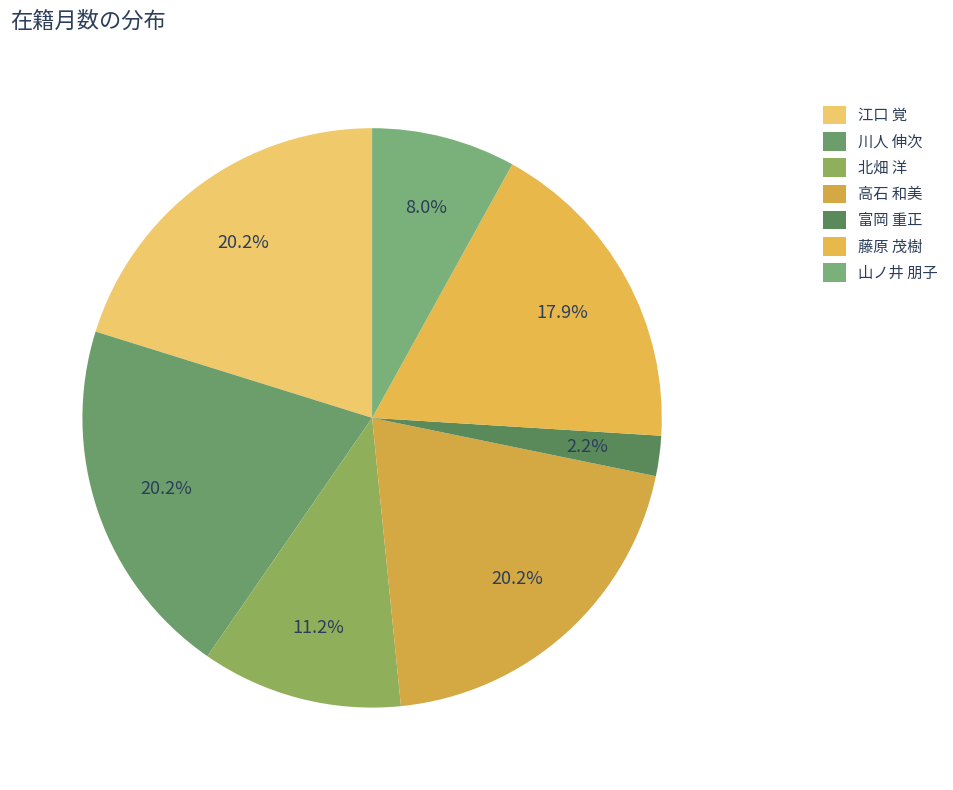

Approximately how many times larger is the value at 江口 覚 compared to 藤原 茂樹?

1.1